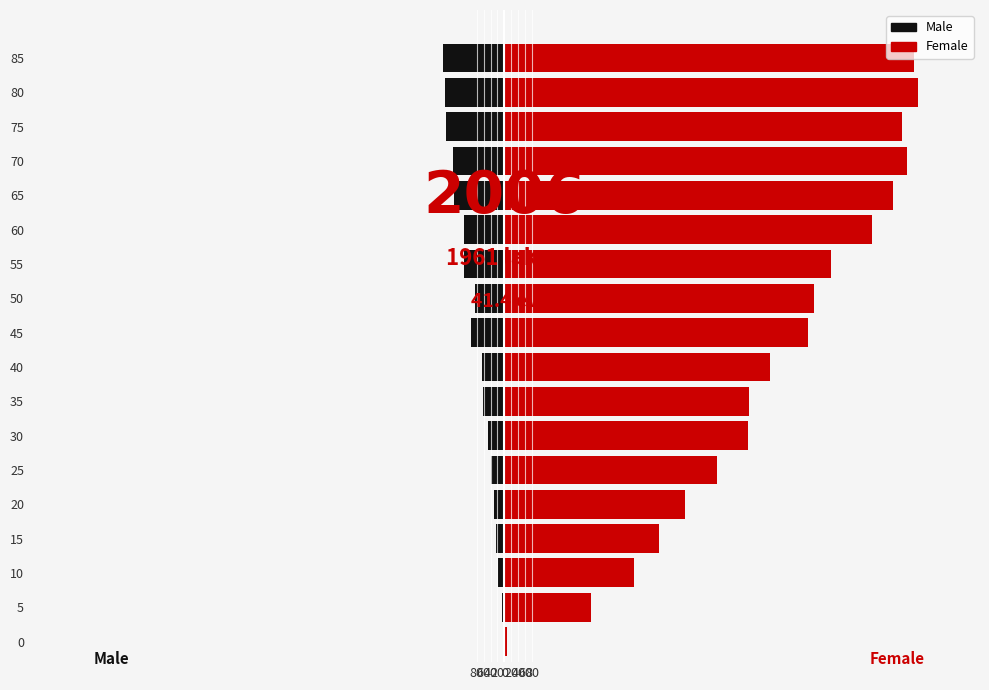

The Male series shows -147 at 70. True or false?

True